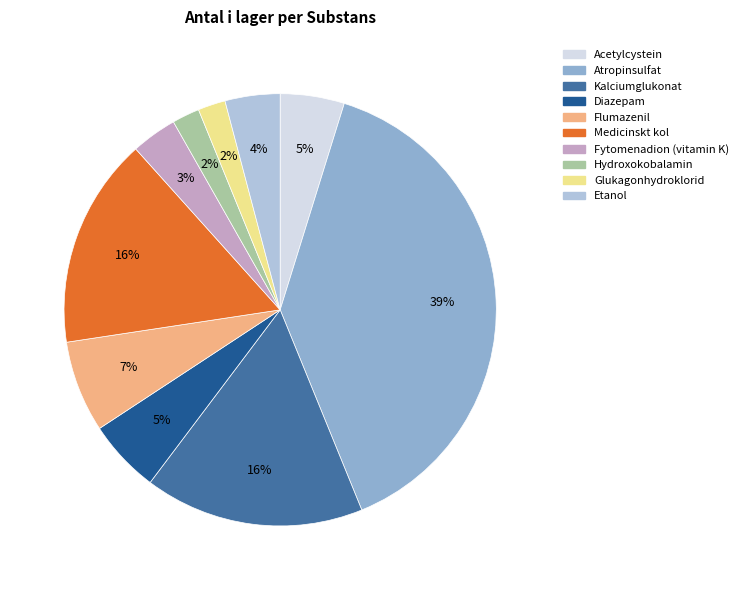

Is there any slice that represents more than half of the pie?

No